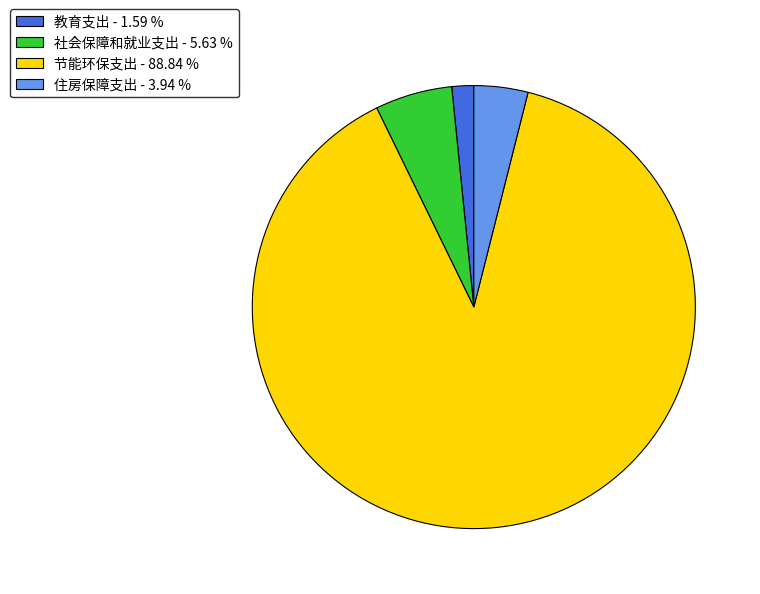

Is there a majority slice in this chart?

Yes